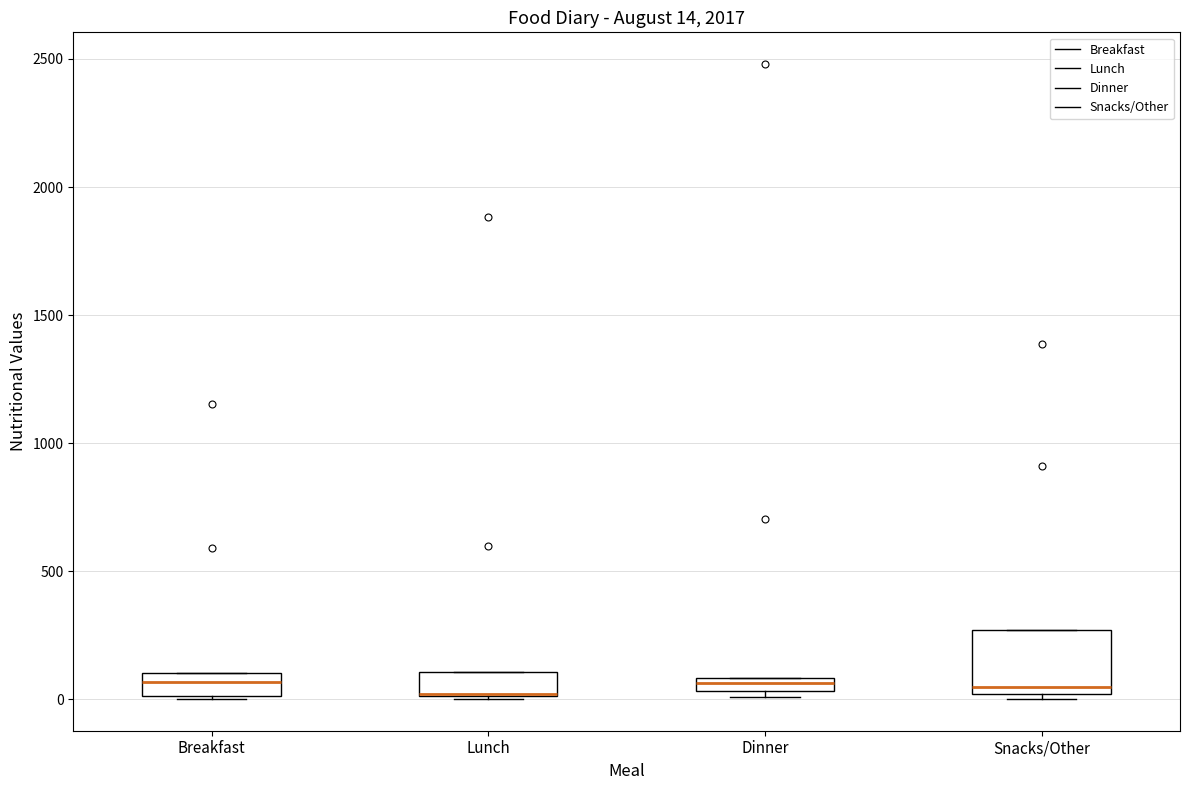

Comparing the boxes themselves (not the whiskers), which one is the tallest?

Snacks/Other